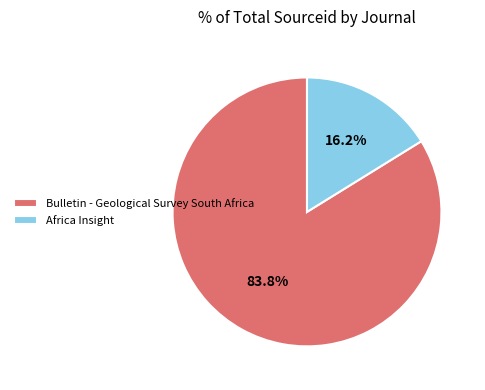

To the nearest percent, what percentage of the pie is Africa Insight?

16%